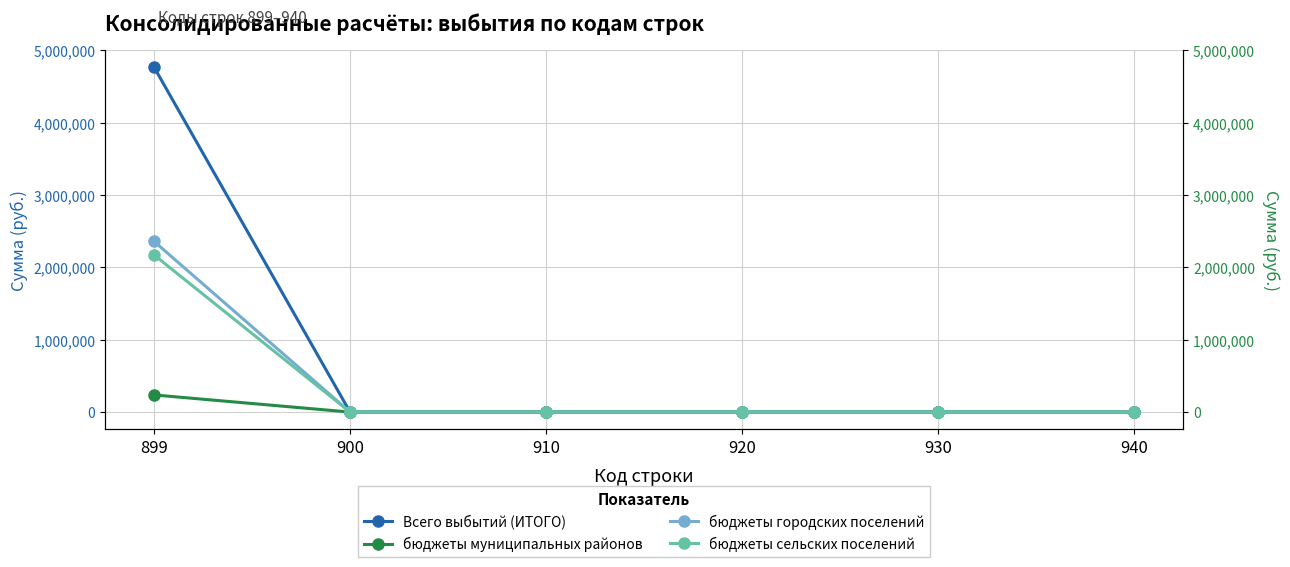

How many positive values does the бюджеты городских поселений series have?

1